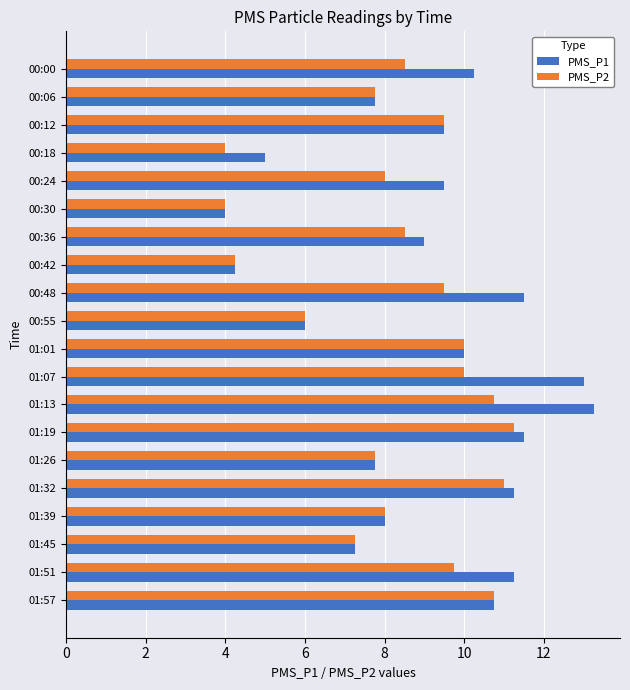

Which series has the largest range (max minus min)?

PMS_P1